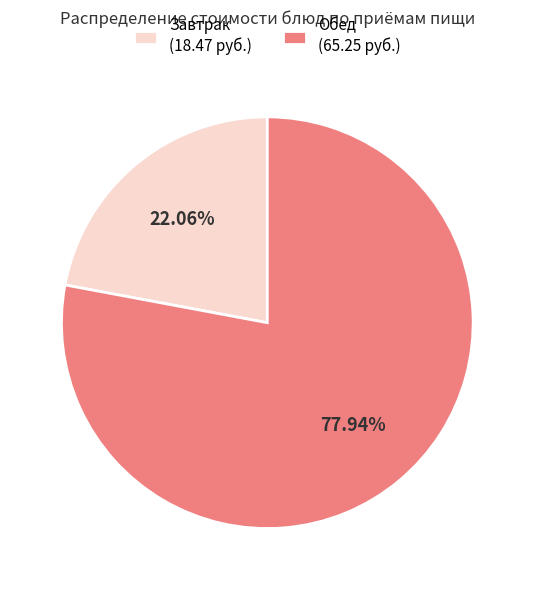

Which has a higher value, Обед (65.25 руб.) or Завтрак (18.47 руб.)?

Обед (65.25 руб.)